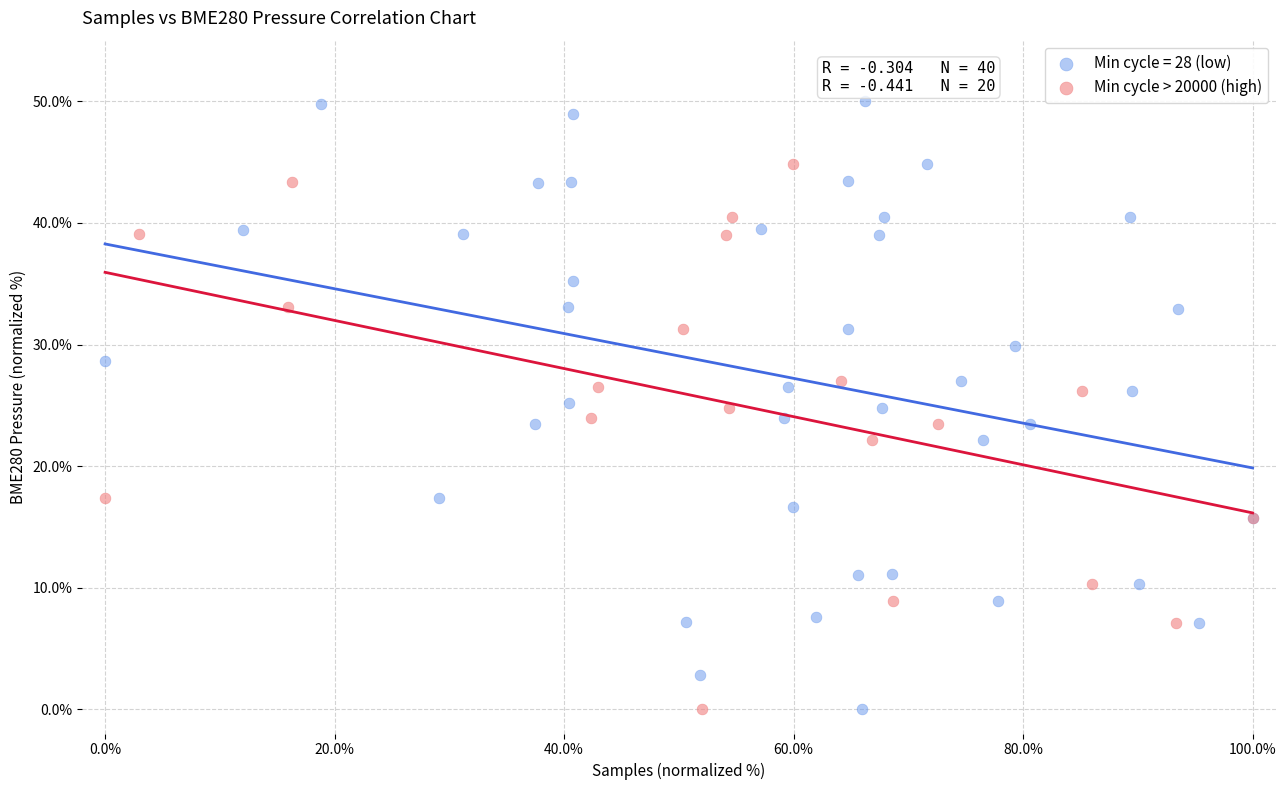

Which series reaches the maximum Y coordinate?

Min cycle = 28 (low)